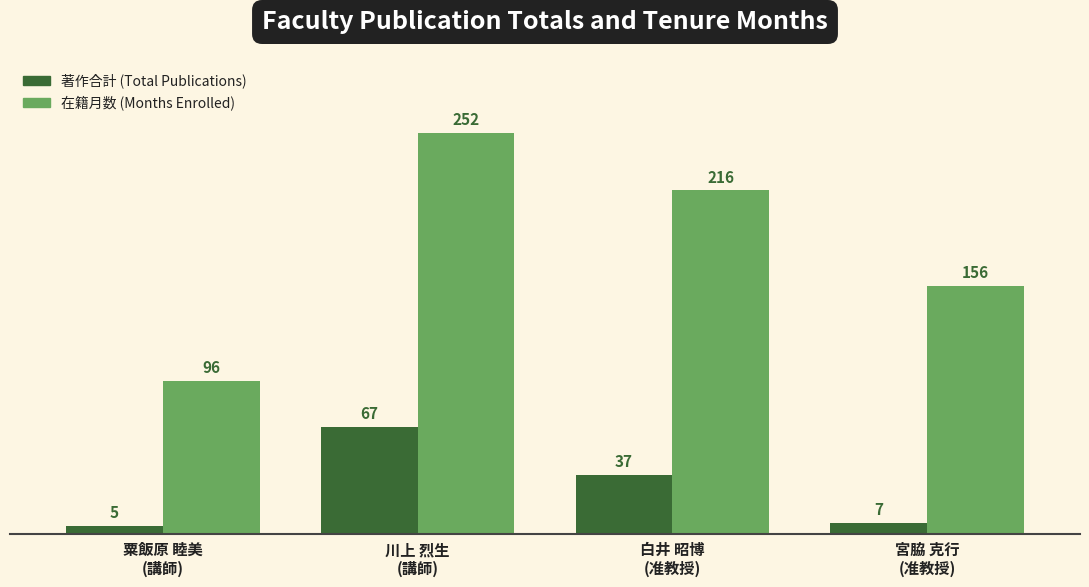

What is the smallest value displayed?

5